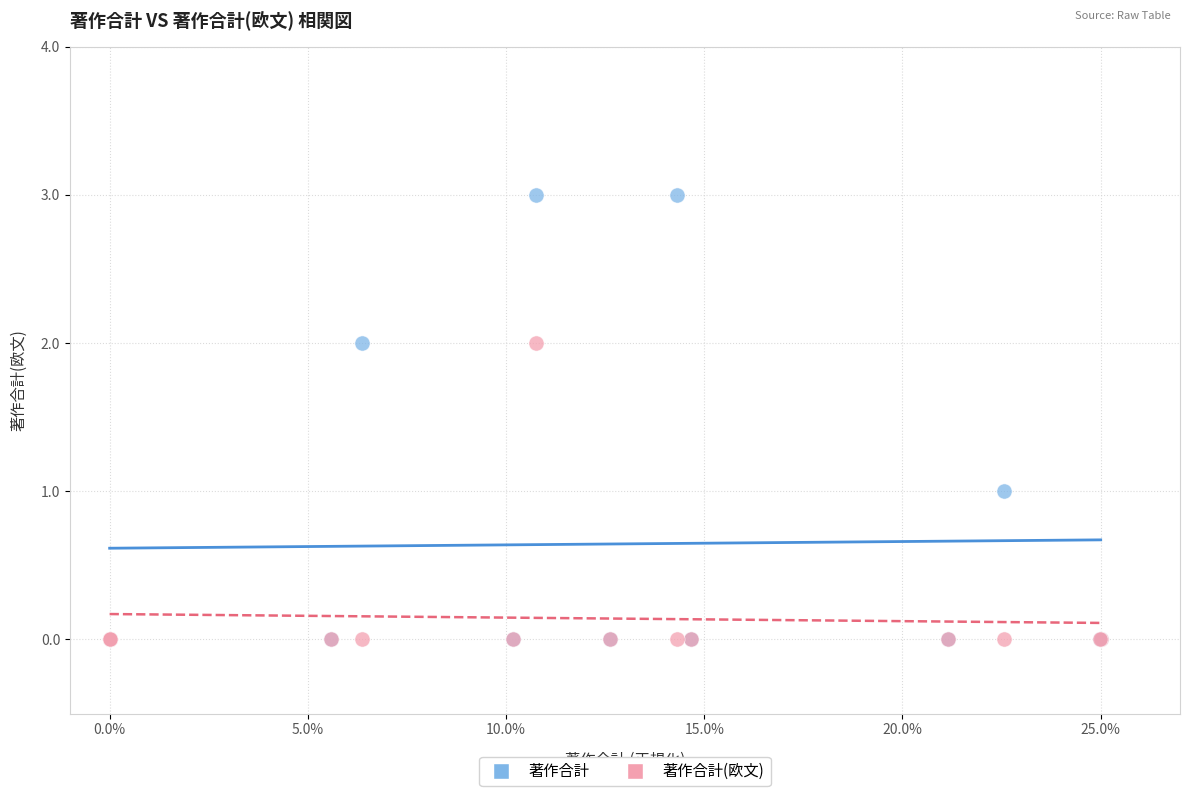

What are all the series names shown in the legend?

著作合計, 著作合計(欧文)